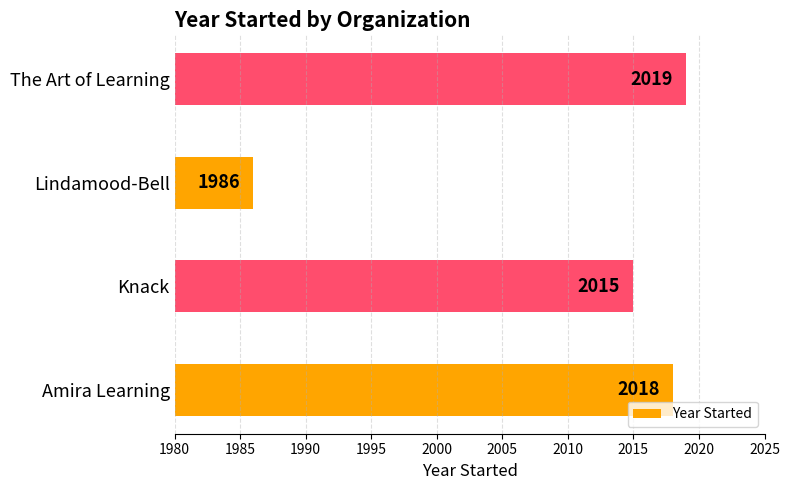

Between Lindamood-Bell and The Art of Learning, which is larger?

The Art of Learning